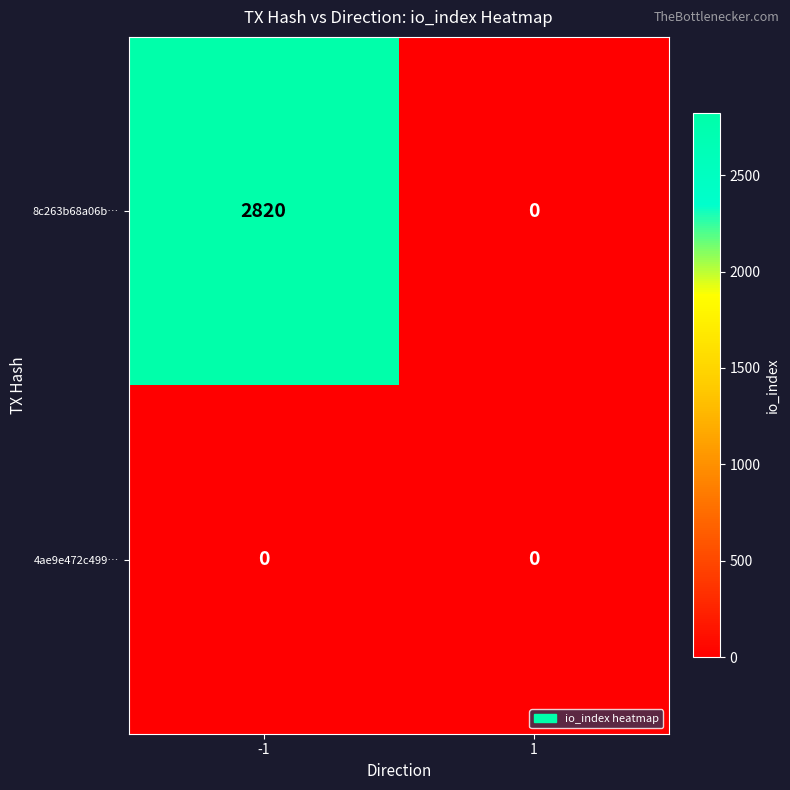

At which category is the sum across all series the highest?

-1